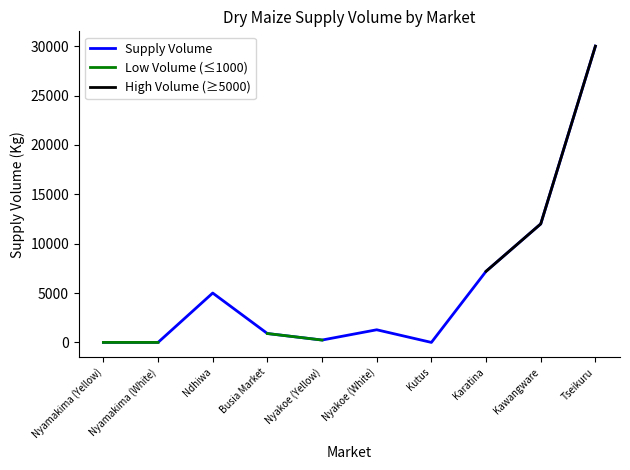

How many interior local valleys does the Supply Volume series have?

2